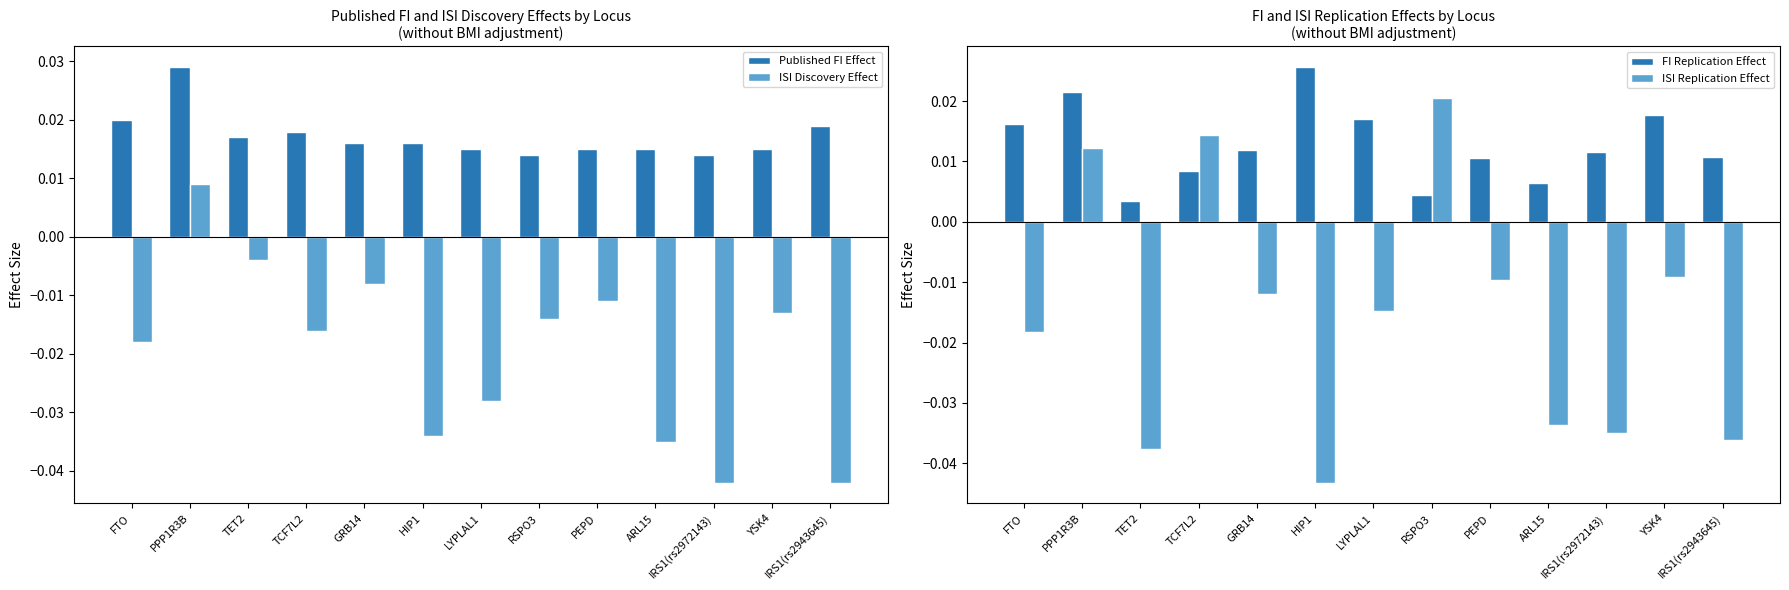

What is the difference between the maximum and second lowest values in the ISI Discovery Effect series?

0.1